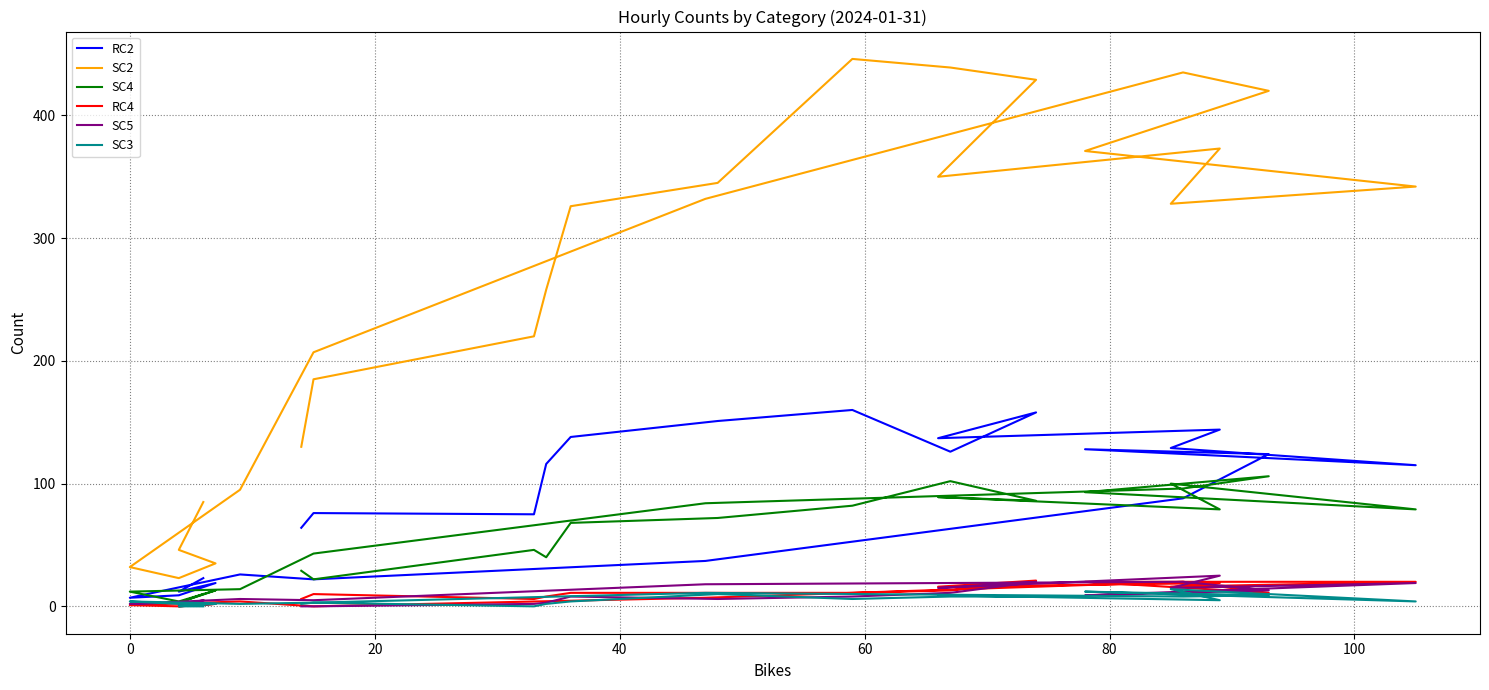

How many values in RC4 are above zero?

21